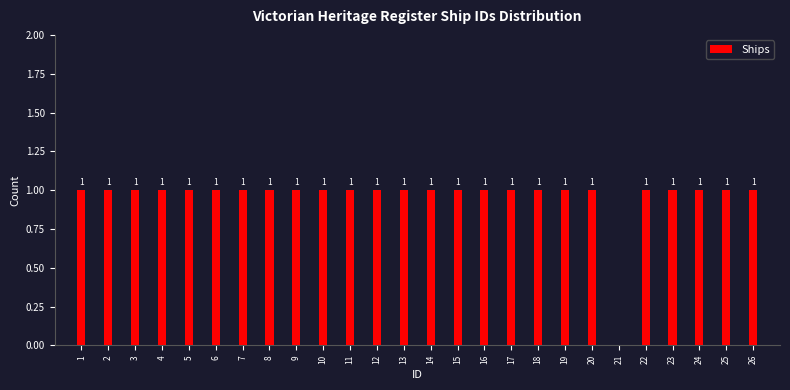

Reading left to right, extract all data points from this chart.

1=1	2=1	3=1	4=1	5=1	6=1	7=1	8=1	9=1	10=1	11=1	12=1	13=1	14=1	15=1	16=1	17=1	18=1	19=1	20=1	21=0	22=1	23=1	24=1	25=1	26=1